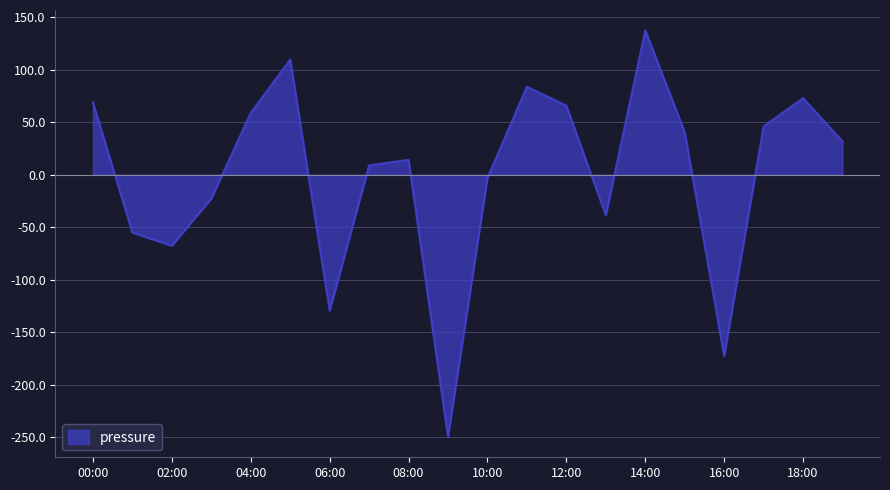

What is the difference between the maximum and minimum values?

387.5